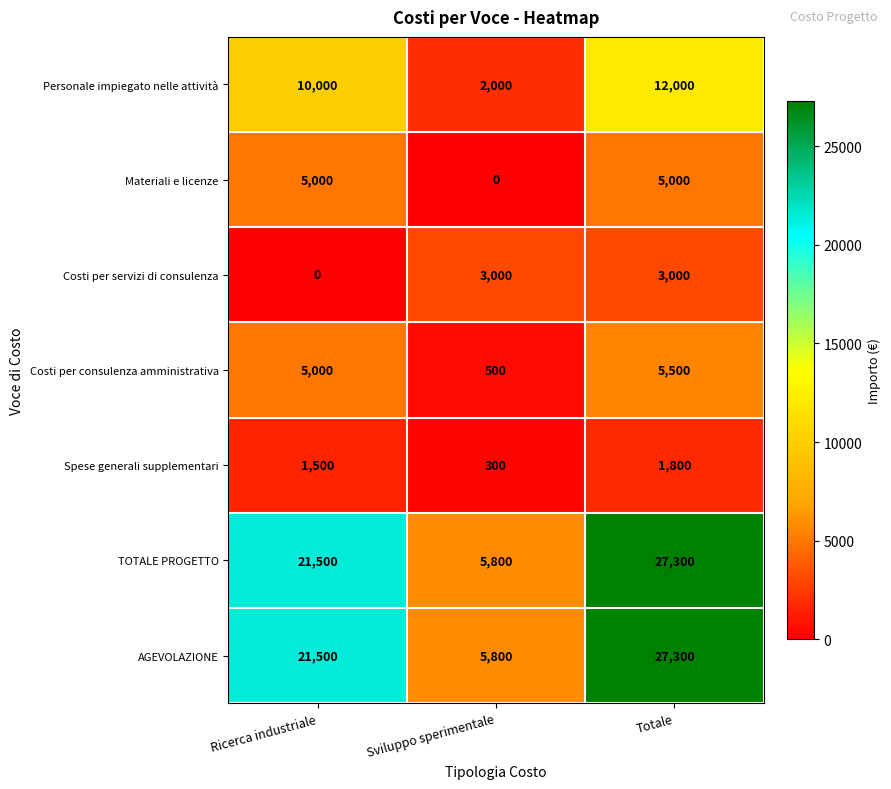

What is the difference between the maximum and minimum values in the Costi per consulenza amministrativa series?

5000